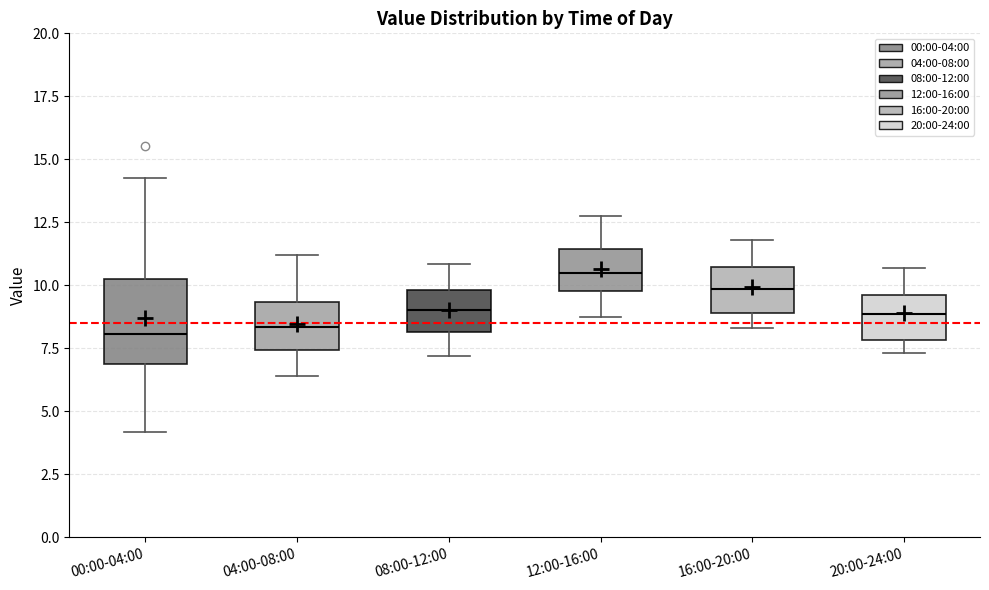

Reading left to right, read every box against the y-axis: the position of its median line, the range the box covers, and the ends of its whiskers. The values are not printed on the chart, so give them approximately, as read against the axis.

00:00-04:00: median 8.0, box 7.0 to 10.0, whiskers 4.0 to 14.5
04:00-08:00: median 8.5, box 7.5 to 9.5, whiskers 6.5 to 11.0
08:00-12:00: median 9.0, box 8.0 to 10.0, whiskers 7.0 to 11.0
12:00-16:00: median 10.5, box 10.0 to 11.5, whiskers 9.0 to 13.0
16:00-20:00: median 10.0, box 9.0 to 10.5, whiskers 8.5 to 12.0
20:00-24:00: median 9.0, box 8.0 to 9.5, whiskers 7.5 to 10.5